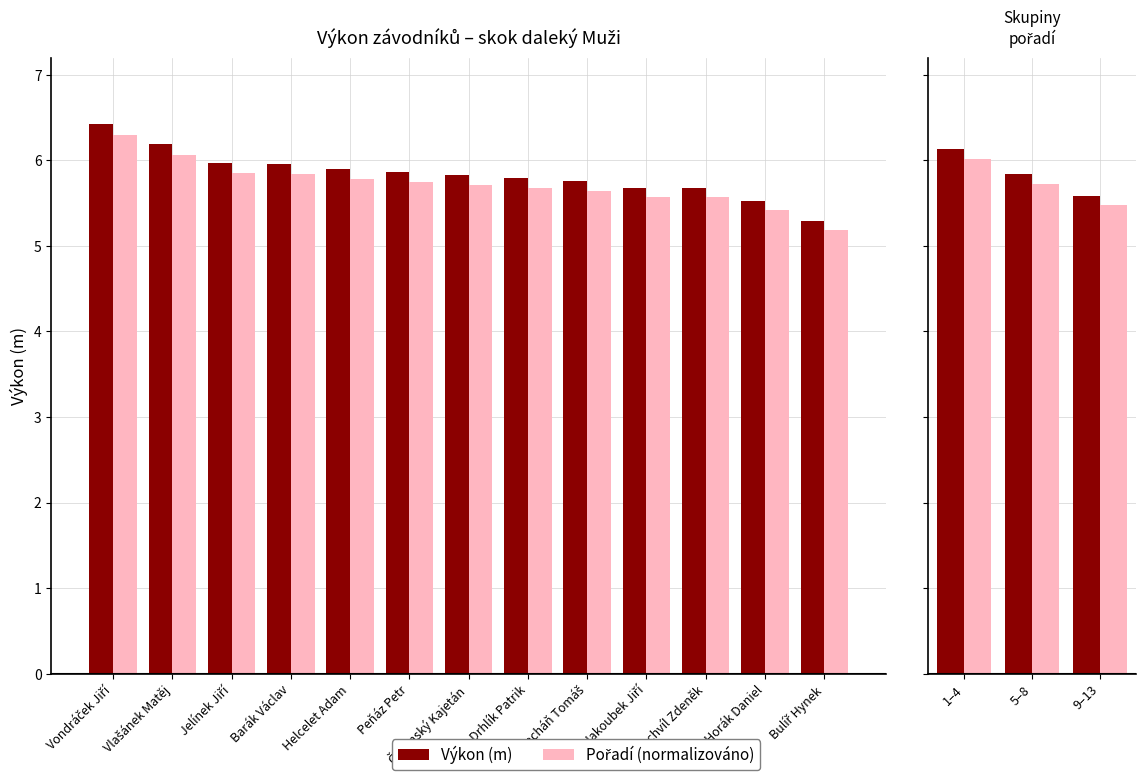

Which series has the widest spread of values?

Výkon (m)